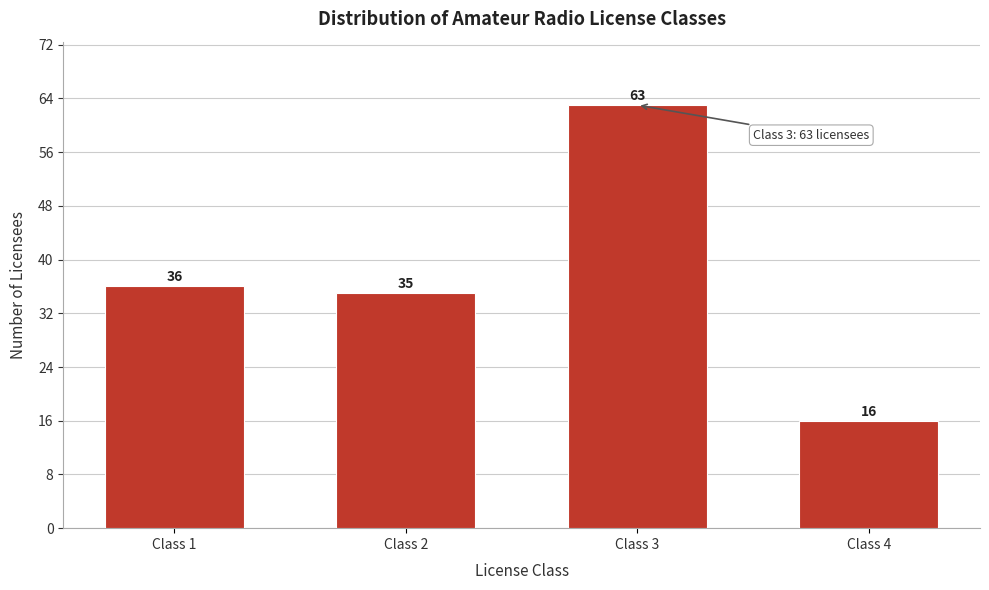

Reading right to left, list all the values displayed in this chart.

16	63	35	36